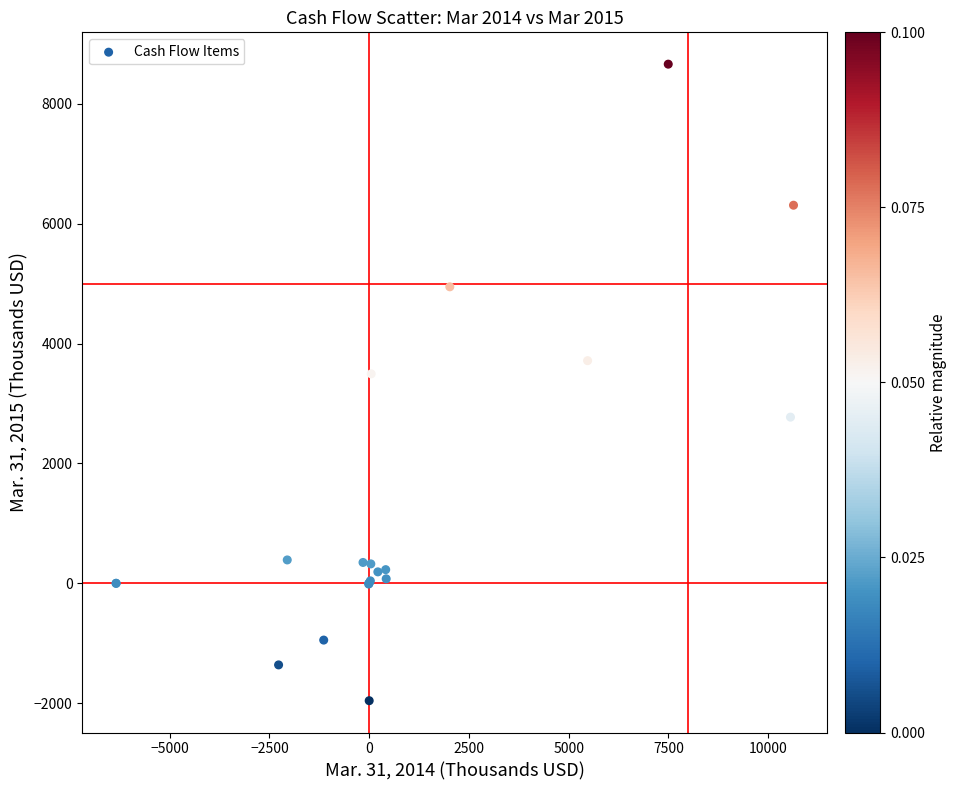

What Y value in the scatter plot is closest to 3351?

3494